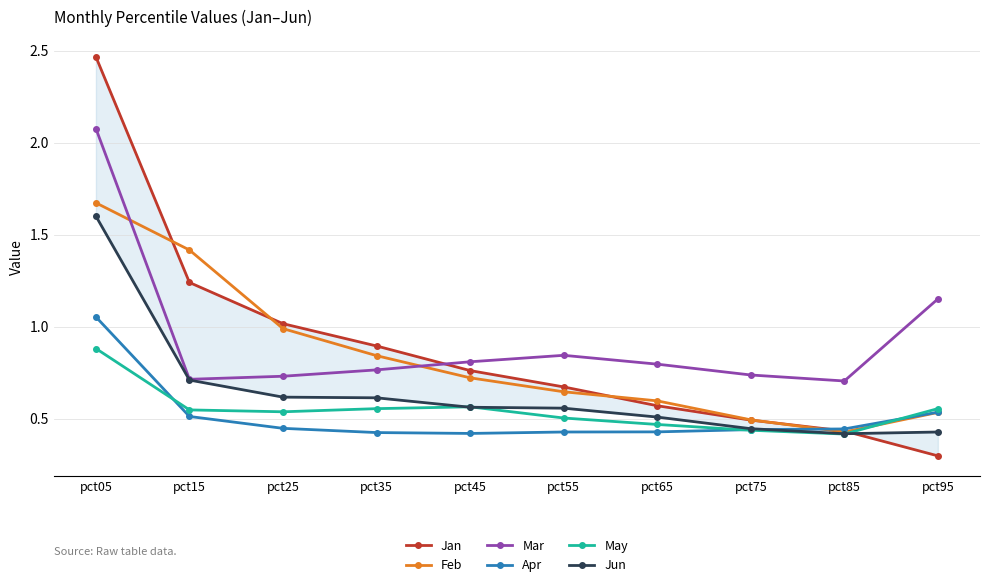

List the labels in order of Jun value, largest first.

pct05, pct15, pct25, pct35, pct45, pct55, pct65, pct75, pct95, pct85